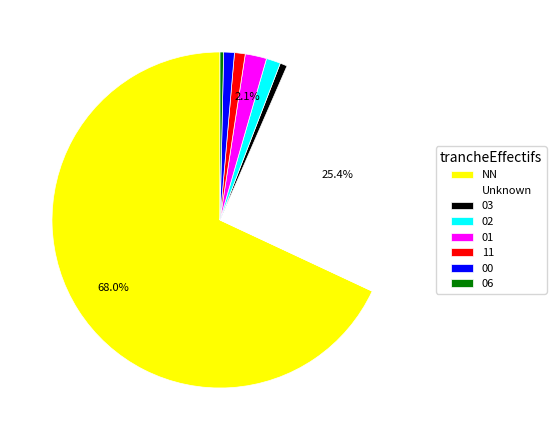

Do 02 and Unknown together represent more than half of the pie?

No